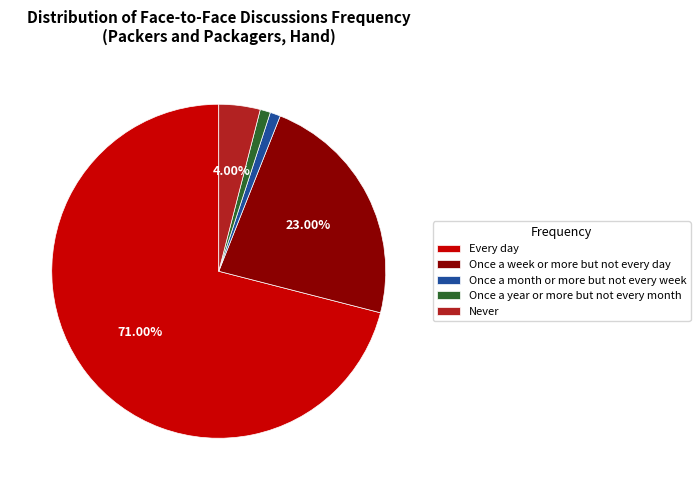

Count the number of slices in the pie.

5